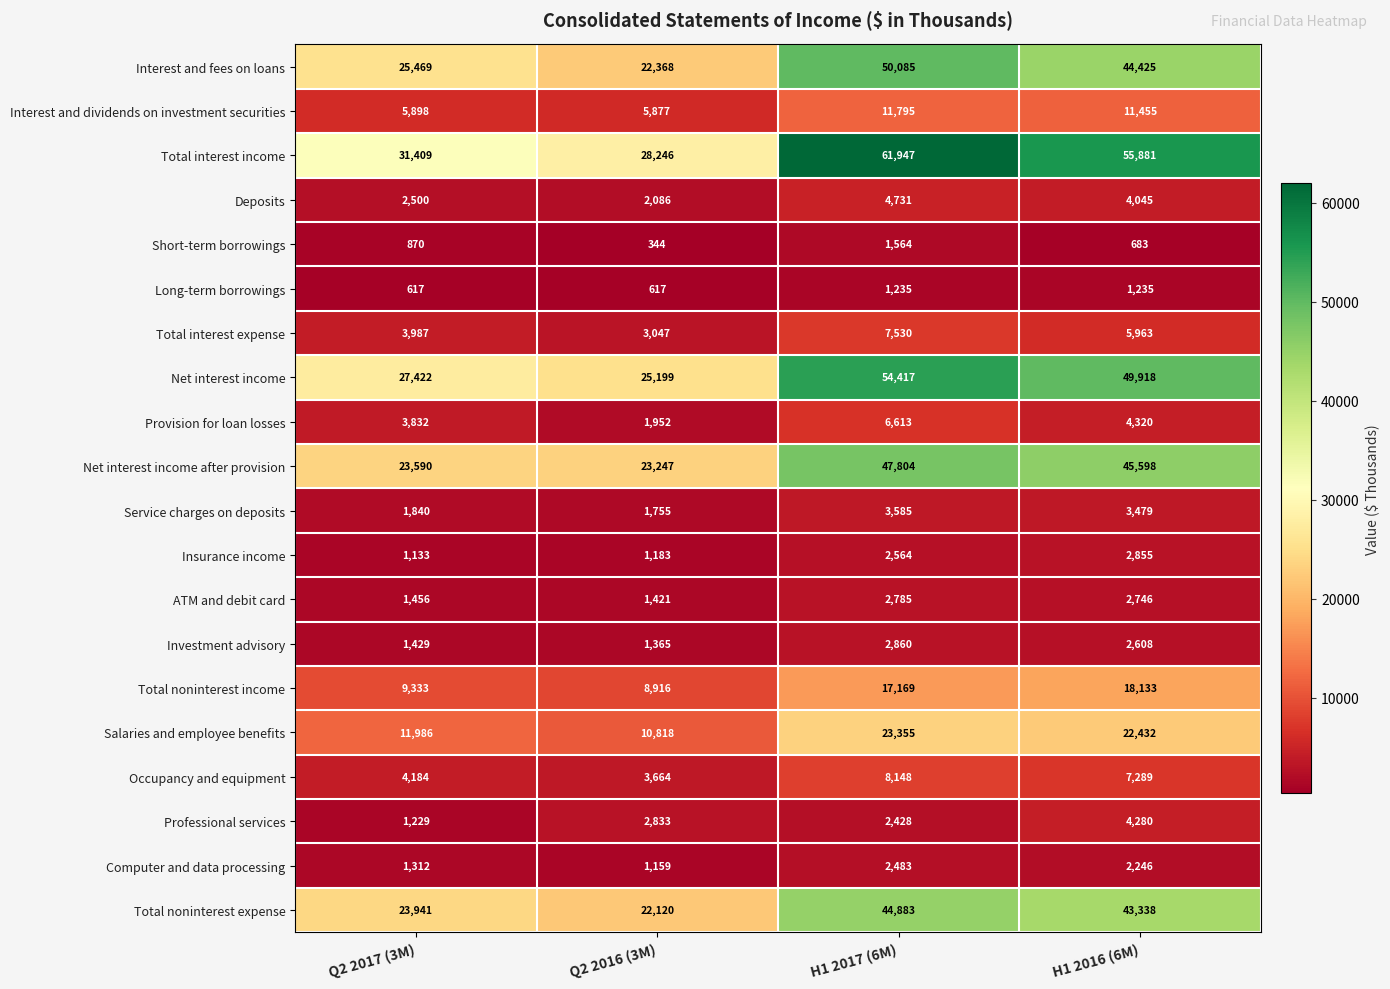

What is the difference between the highest and lowest values at Q2 2016 (3M)?

27902